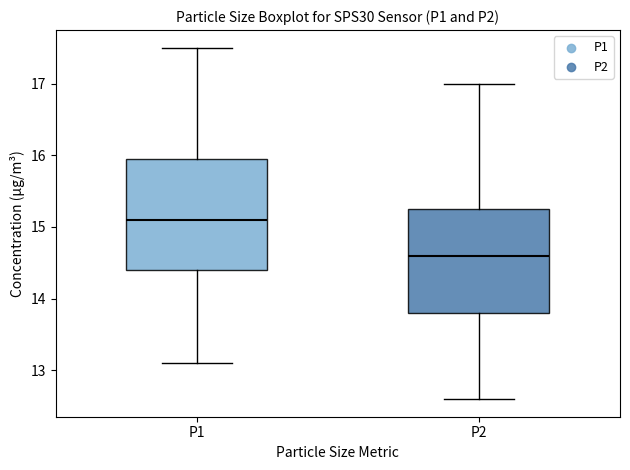

Which box has the lowest median line?

P2